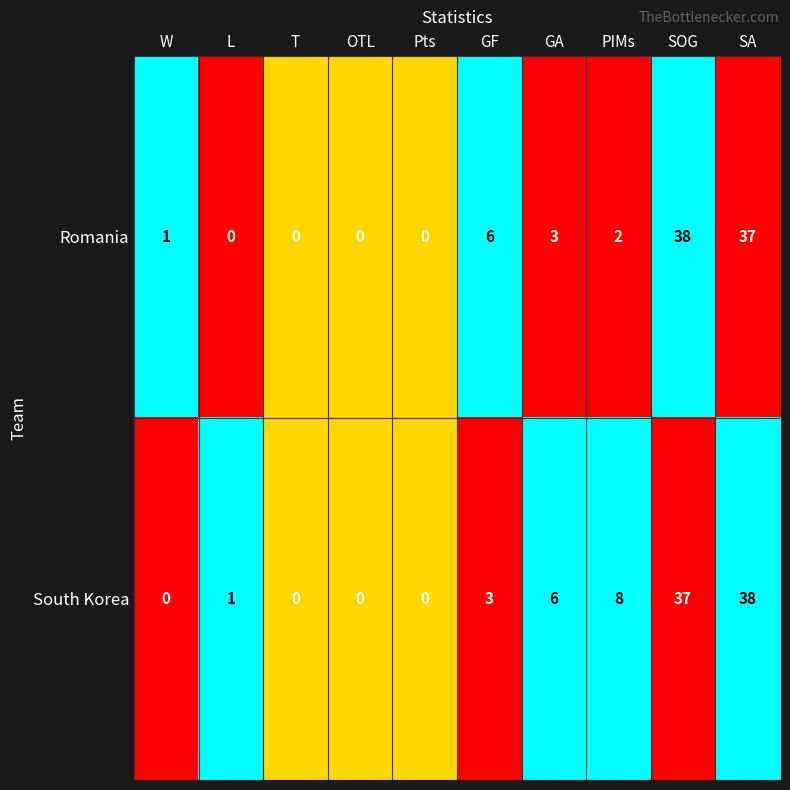

What is the difference between the second highest and second lowest values in the Romania series?

37